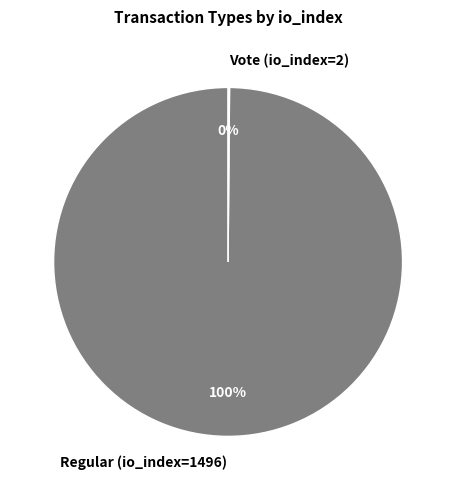

Which category has the biggest portion of the pie?

Regular (io_index=1496)